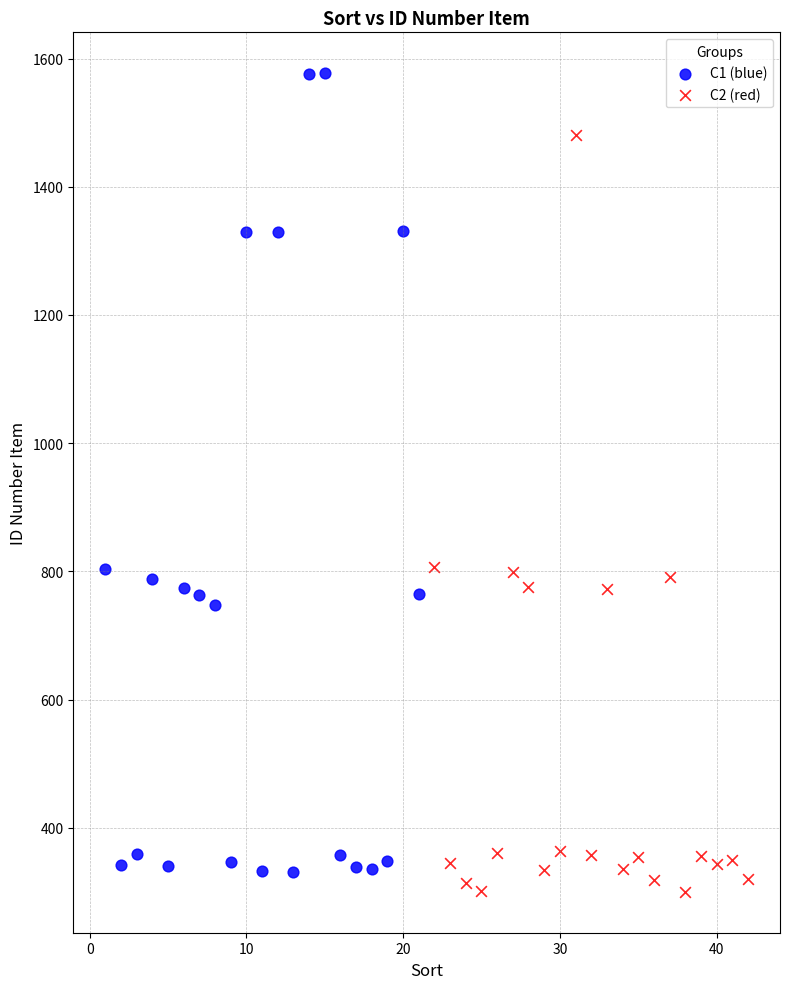

Which series has the largest Y range (max minus min)?

C1 (blue)